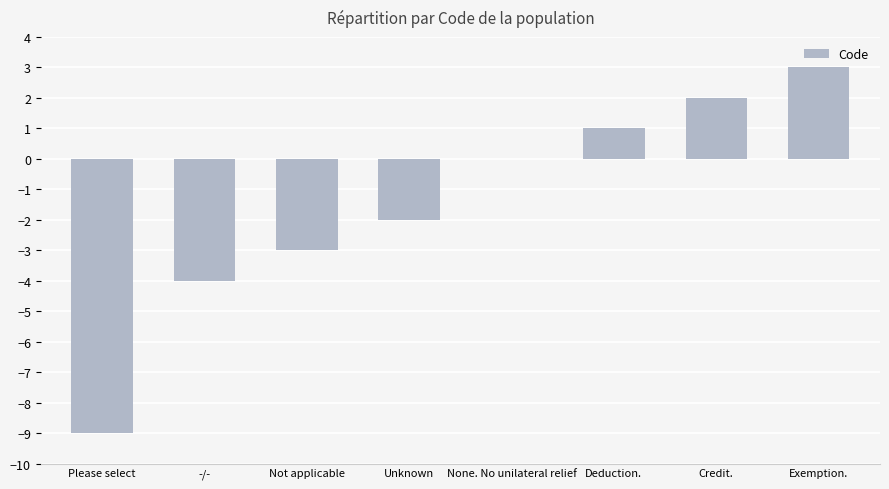

What is the greatest value displayed?

3